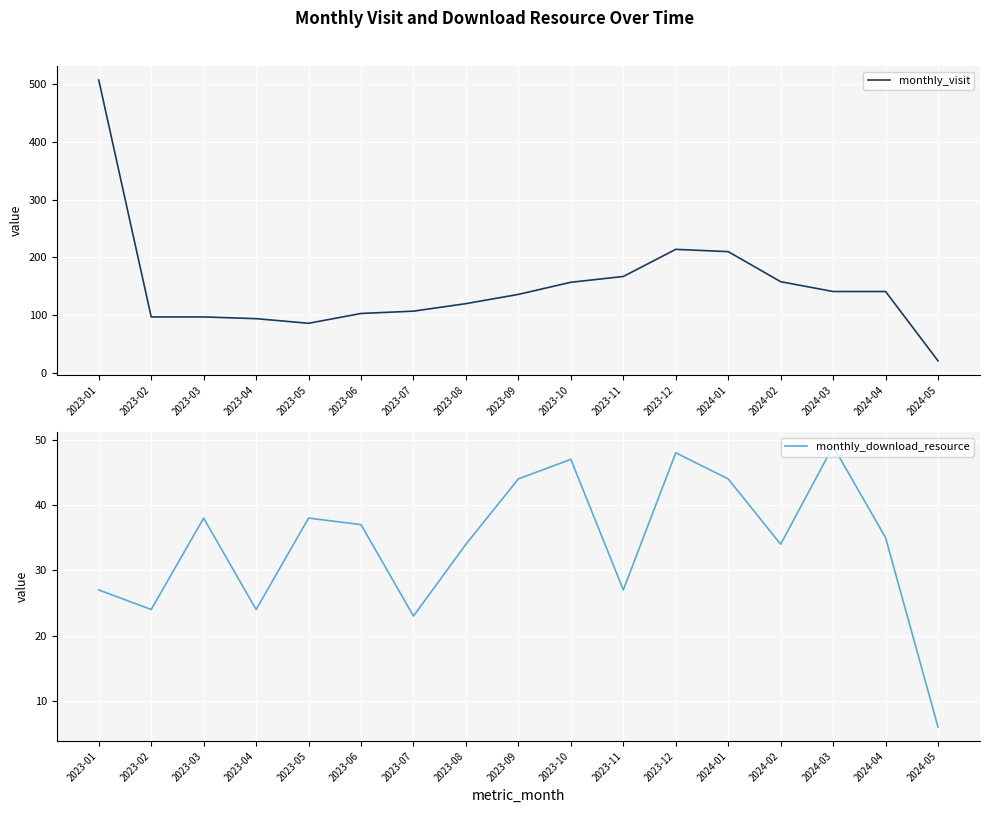

At which label does monthly_download_resource first exceed 35?

2023-03